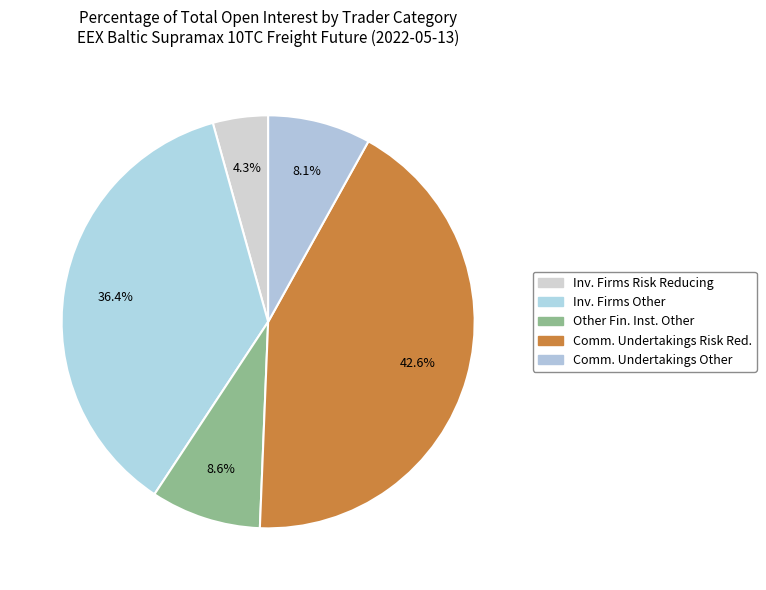

Count the number of slices in the pie.

5